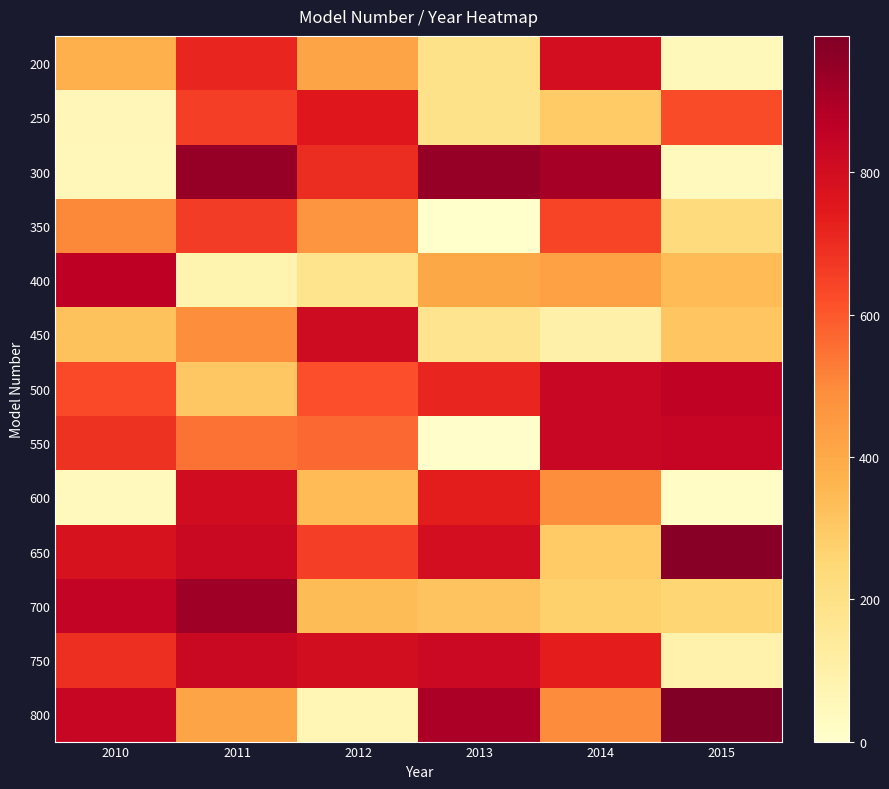

Reading left to right, transcribe all the data shown in this chart.

200: 2010=379	2011=715	2012=417	2013=192	2014=798	2015=48
250: 2010=59	2011=656	2012=755	2013=186	2014=291	2015=626
300: 2010=52	2011=942	2012=699	2013=943	2014=911	2015=41
350: 2010=504	2011=659	2012=471	2013=0	2014=643	2015=232
400: 2010=863	2011=80	2012=181	2013=406	2014=429	2015=342
450: 2010=321	2011=492	2012=811	2013=178	2014=97	2015=310
500: 2010=630	2011=304	2012=618	2013=716	2014=832	2015=854
550: 2010=683	2011=549	2012=569	2013=7	2014=831	2015=839
600: 2010=40	2011=805	2012=343	2013=740	2014=490	2015=17
650: 2010=781	2011=826	2012=657	2013=796	2014=291	2015=972
700: 2010=848	2011=927	2012=338	2013=317	2014=272	2015=255
750: 2010=692	2011=828	2012=800	2013=821	2014=735	2015=91
800: 2010=835	2011=418	2012=64	2013=901	2014=495	2015=992